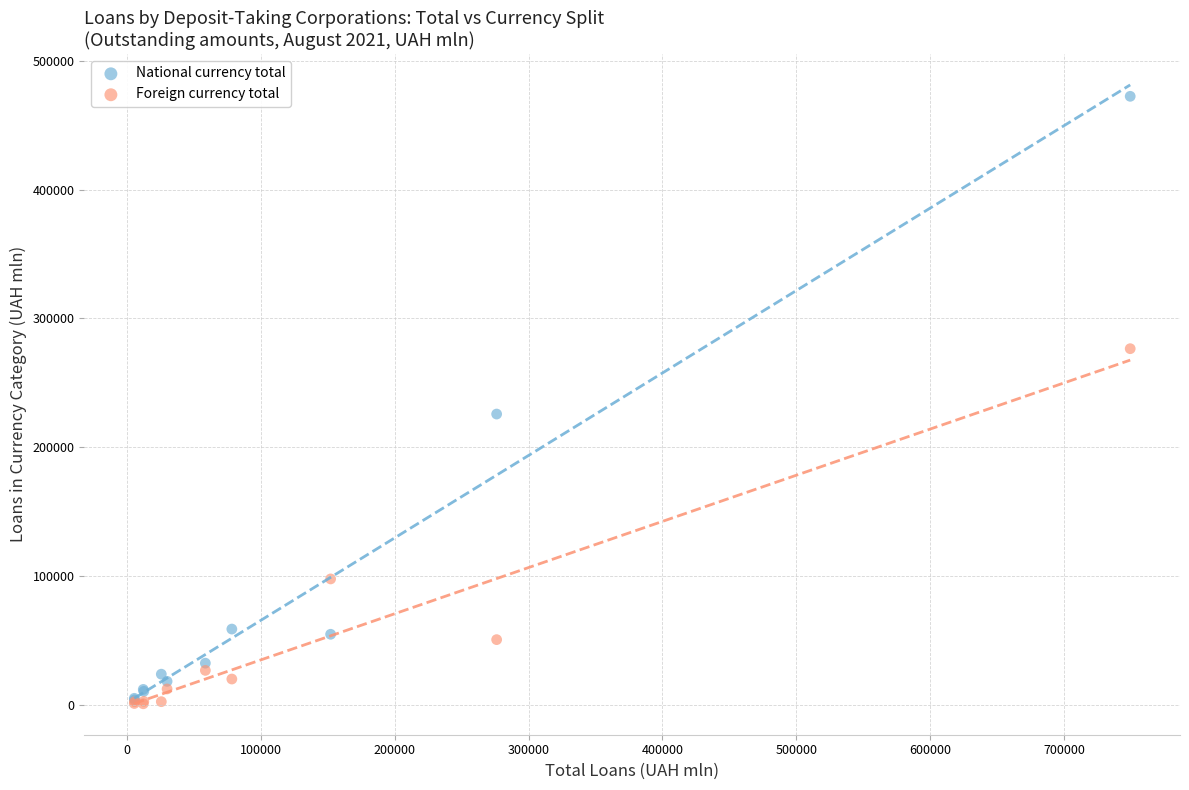

Which series contains the highest Y value?

National currency total